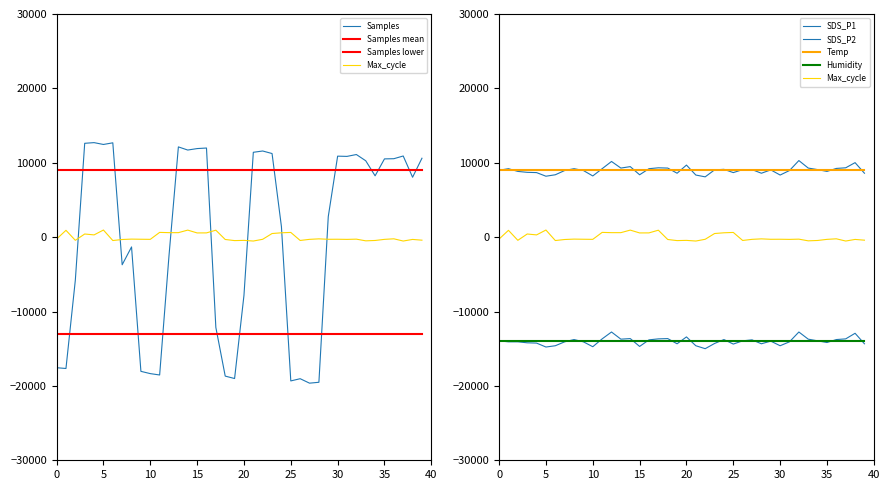

Reading left to right, list all the values displayed in this chart.

Samples: -17554.9	-17658.8	-5778.2	12616.0	12706.4	12459.3	12680.8	-3714.5	-1317.8	-18042.9	-18348.7	-18532.5	-2470.2	12132.4	11709.2	11906.5	11981.8	-12141.0	-18683.1	-19008.5	-7837.4	11407.9	11581.1	11240.7	1417.7	-19330.9	-19032.6	-19632.2	-19513.1	2756.9	10888.2	10856.6	11106.6	10267.6	8246.0	10520.6	10544.7	10909.3	8053.2	10608.0
Max_cycle: -254.0	915.8	-427.6	421.7	301.5	955.9	-457.0	-318.1	-264.7	-283.4	-296.7	638.0	603.3	603.3	945.2	565.9	571.3	934.5	-315.4	-465.0	-435.6	-523.7	-288.7	485.8	584.6	632.7	-446.3	-296.7	-232.6	-288.7	-283.4	-302.1	-270.0	-497.0	-448.9	-299.4	-224.6	-523.7	-307.4	-408.9
SDS_P1: 8993.6	9200.4	8835.4	8713.8	8677.3	8190.6	8385.3	8957.1	9200.4	8957.1	8227.1	9200.4	10173.8	9285.6	9480.3	8385.3	9200.4	9322.1	9285.6	8592.1	9687.1	8348.8	8105.5	9042.3	9115.3	8677.3	9078.8	9078.8	8592.1	9042.3	8348.8	8957.1	10295.4	9285.6	9078.8	8835.4	9236.9	9322.1	10015.6	8592.1
SDS_P2: -13941.6	-14073.6	-14073.6	-14205.5	-14245.1	-14772.8	-14601.3	-14073.6	-13770.1	-14073.6	-14733.2	-13677.8	-12754.2	-13717.3	-13638.2	-14693.6	-13809.7	-13677.8	-13638.2	-14337.4	-13413.9	-14601.3	-14997.1	-14297.8	-13770.1	-14377.0	-13941.6	-13809.7	-14337.4	-13981.2	-14601.3	-14073.6	-12754.2	-13717.3	-13941.6	-14165.9	-13770.1	-13677.8	-12925.7	-14337.4